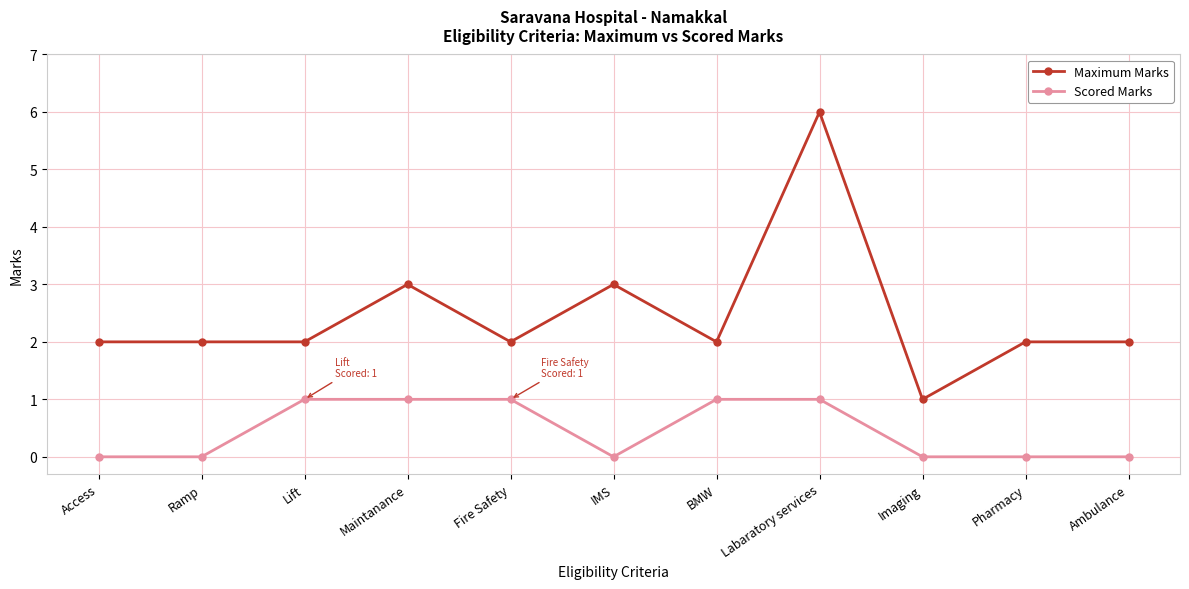

What is the value of the Maximum Marks point at the 10th from the left?

2